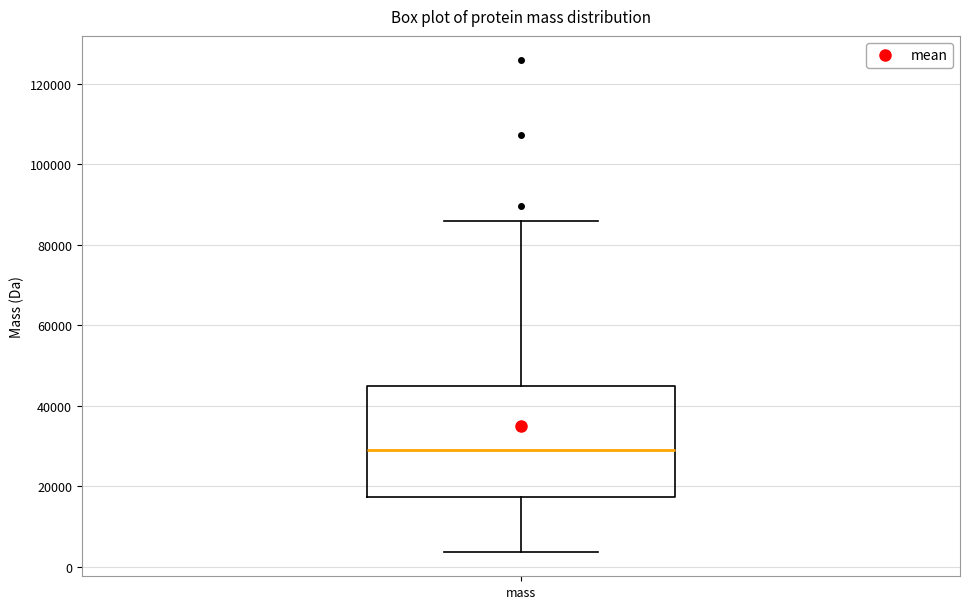

Read this box plot against the y-axis: the position of the median line, the range covered by the box, and the ends of both whiskers. The values are not printed on the chart, so give them approximately, as read against the axis.

median 28000, box 18000 to 44000, whiskers 4000 to 86000